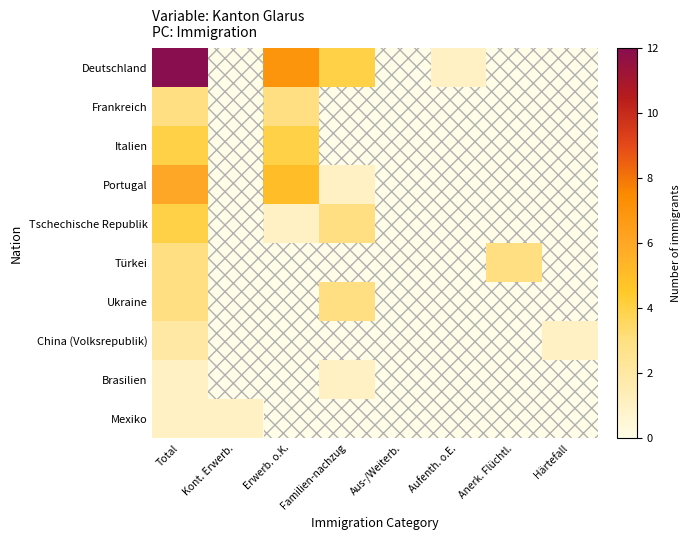

Which category has the lowest value across all series?

Kont. Erwerb.